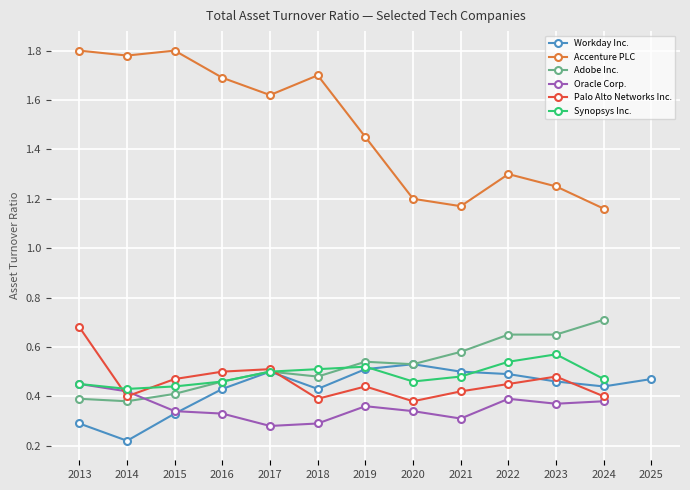

Which series has the largest total across all categories?

Accenture PLC